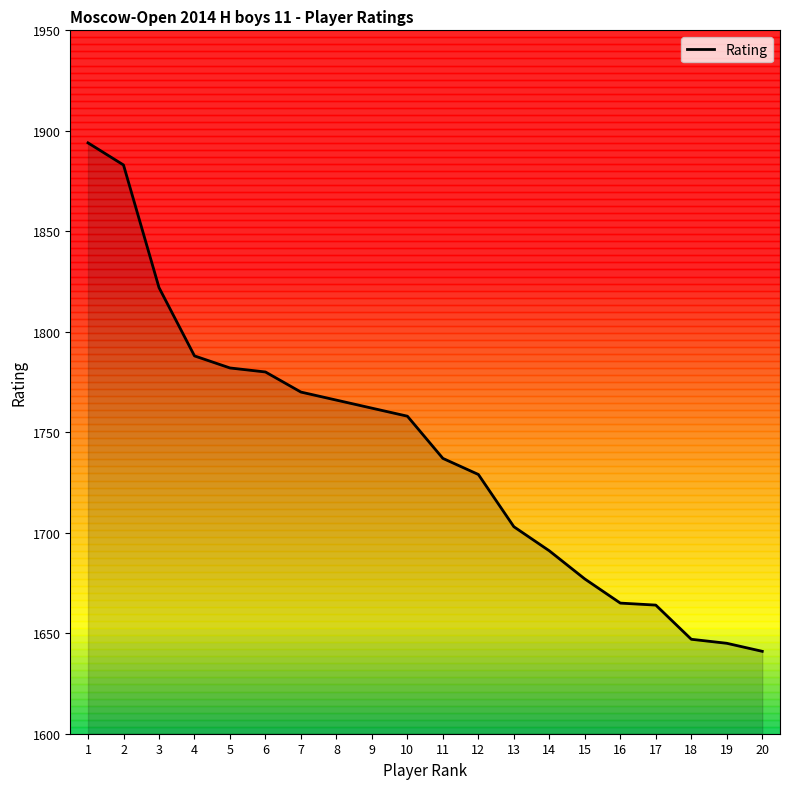

What is the sum of all values?

34804